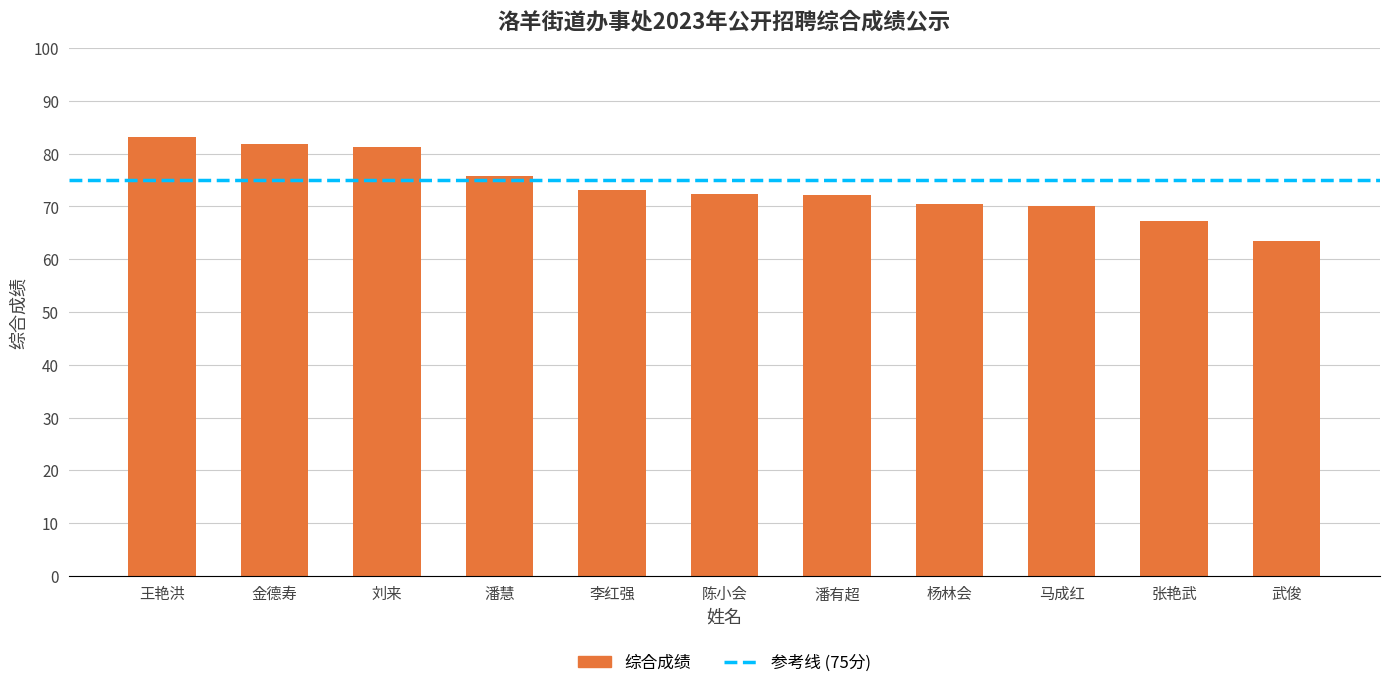

At which category does the chart reach its peak across all series?

王艳洪